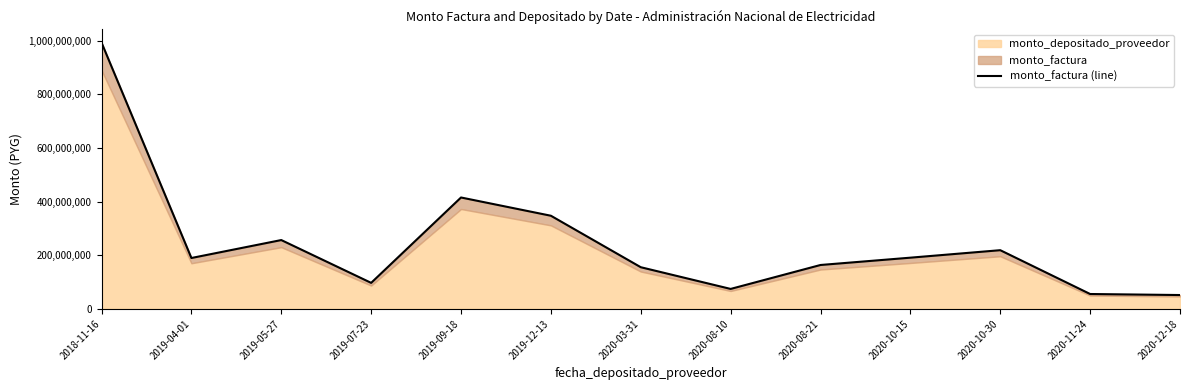

What is the average value?

246694932